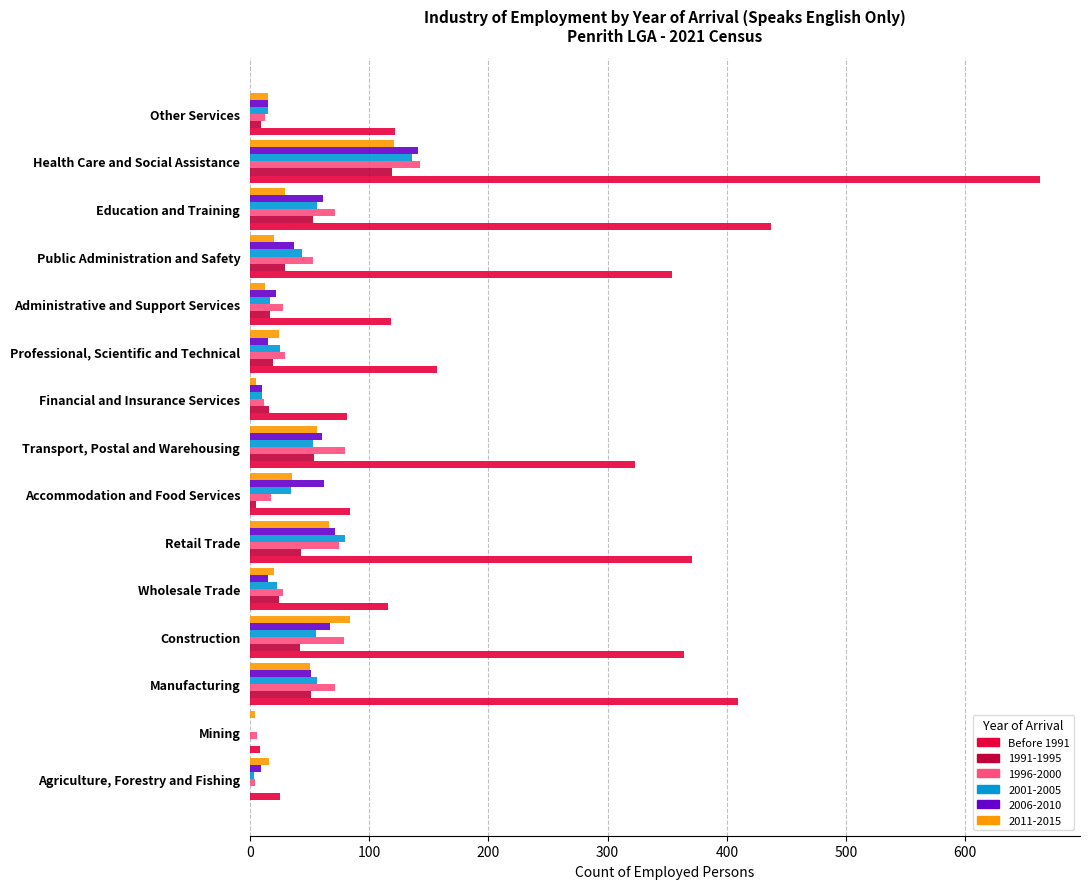

What is the maximum value for 2001-2005?

136